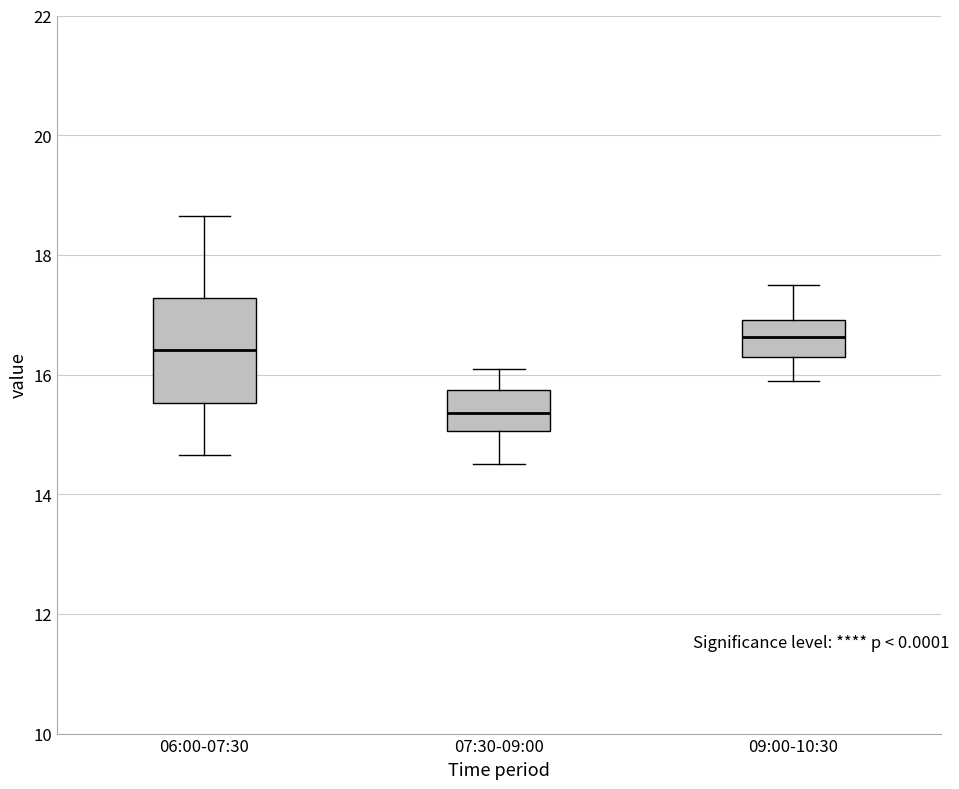

Reading left to right, transcribe this box plot: for each box, give where its median line is, the range the box spans, and where its two whiskers end, as read against the y-axis. The values are not printed on the chart, so give them approximately, as read against the axis.

06:00-07:30: median 16.4, box 15.6 to 17.2, whiskers 14.6 to 18.6
07:30-09:00: median 15.4, box 15.0 to 15.8, whiskers 14.6 to 16.2
09:00-10:30: median 16.6, box 16.2 to 17.0, whiskers 16.0 to 17.6